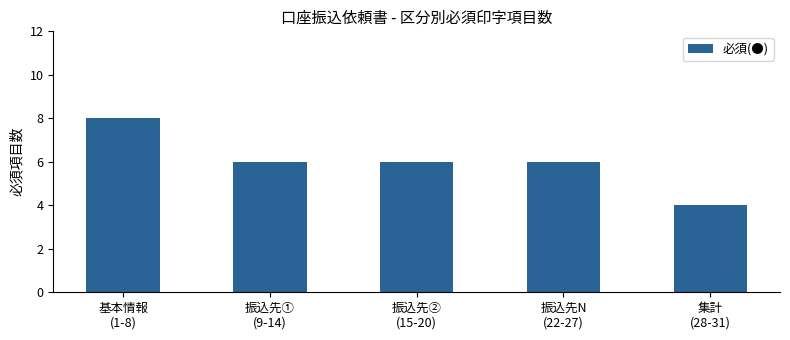

Approximately how many times larger is the value at 振込先②
(15-20) compared to 振込先①
(9-14)?

1.0